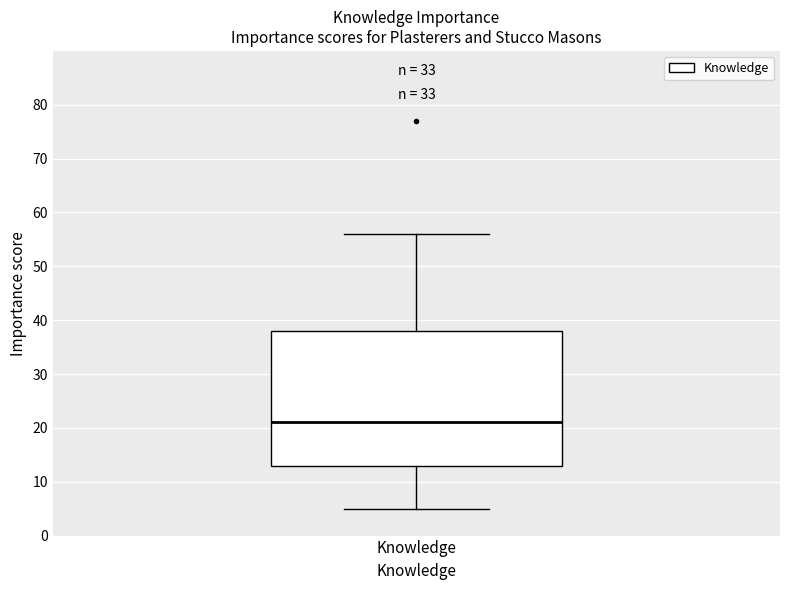

Transcribe this box plot: give where the median line is, the range the box spans, and where the two whiskers end, as read against the y-axis. The values are not printed on the chart, so give them approximately, as read against the axis.

median 21, box 13 to 38, whiskers 5 to 56